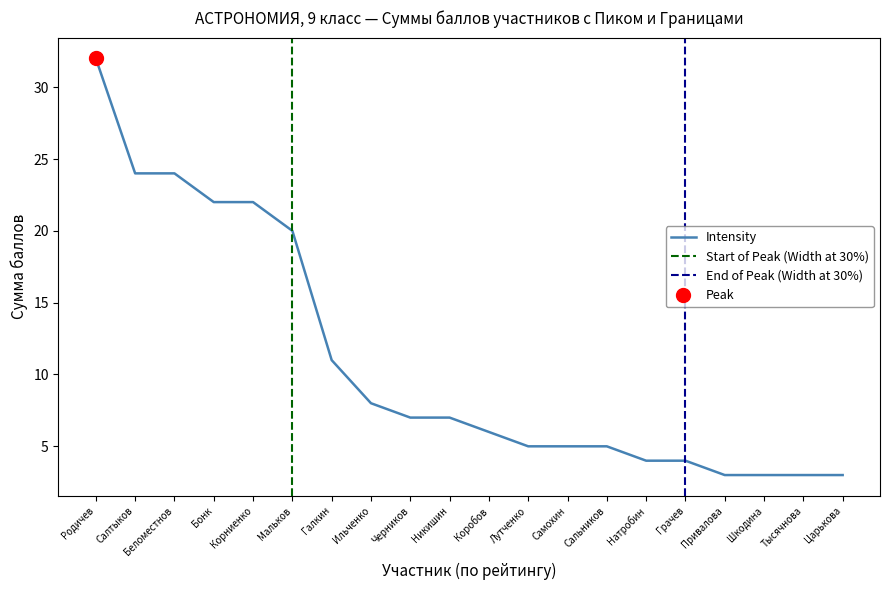

Which label corresponds to the smallest value in the chart?

Привалова